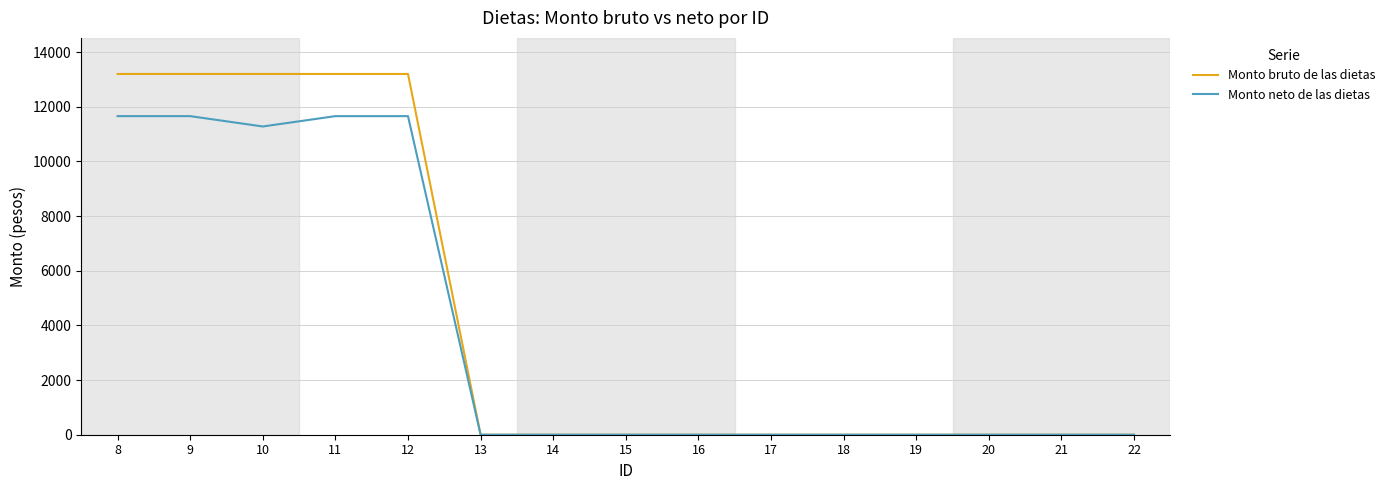

What is the greatest value displayed?

13200.0